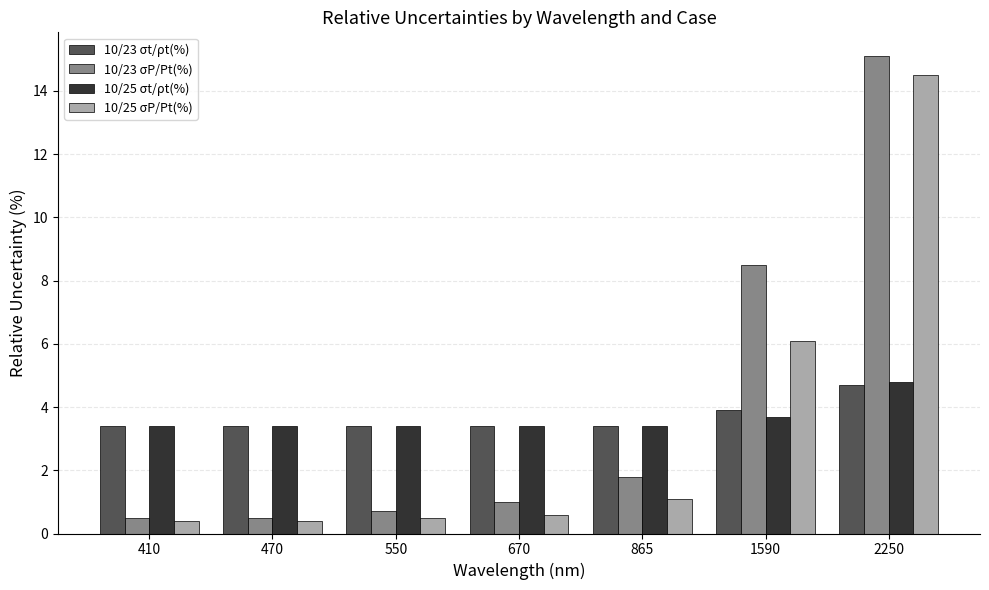

What is the sum of the 10/25 σt/ρt(%) values at 670 and 865?

6.8